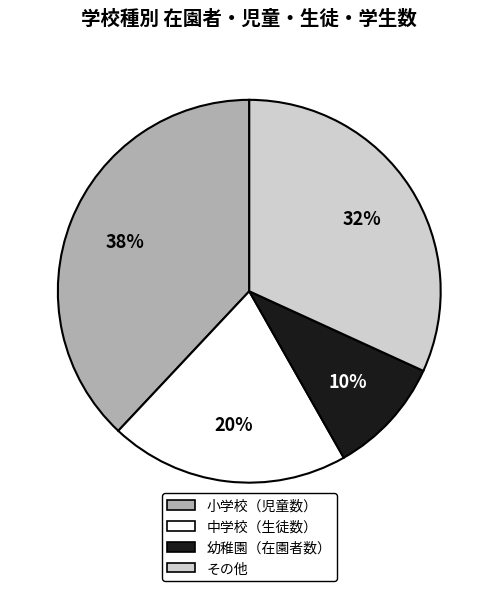

Is there a majority slice in this chart?

No